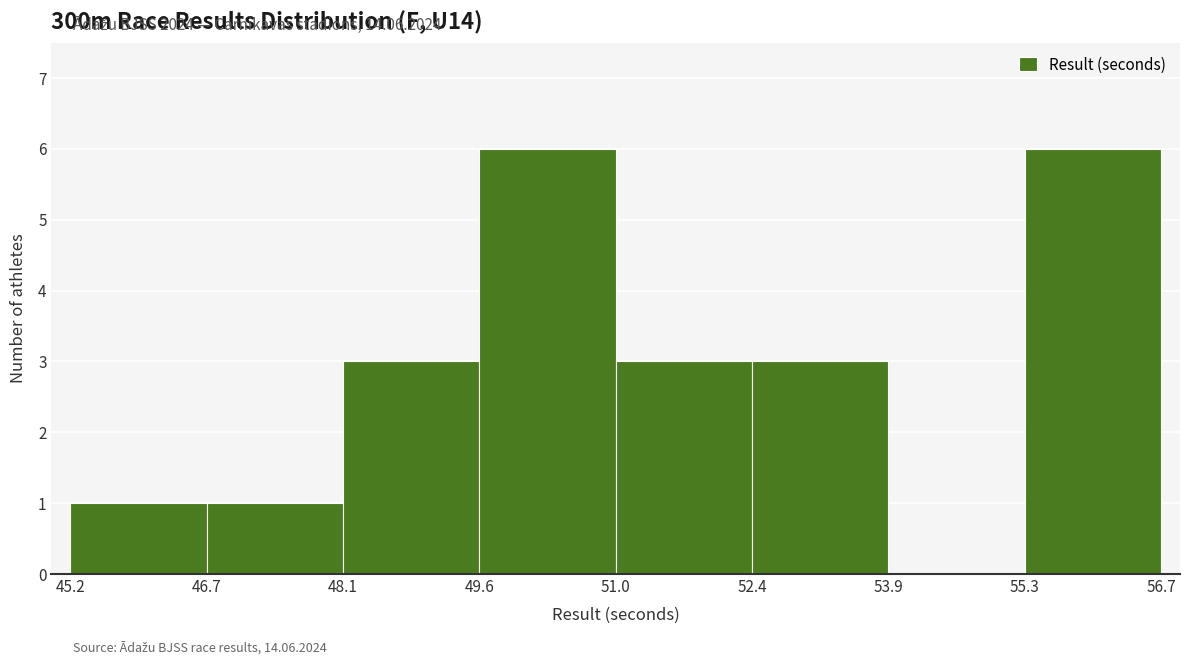

Reading left to right, list every bar in this chart as the range it spans on the x-axis followed by its height. The values are not printed on the chart, so give them approximately, as read against the axis.

45.2 to 46.7: 1
46.7 to 48.1: 1
48.1 to 49.6: 3
49.6 to 51.0: 6
51.0 to 52.4: 3
52.4 to 53.9: 3
53.9 to 55.3: 0
55.3 to 56.7: 6